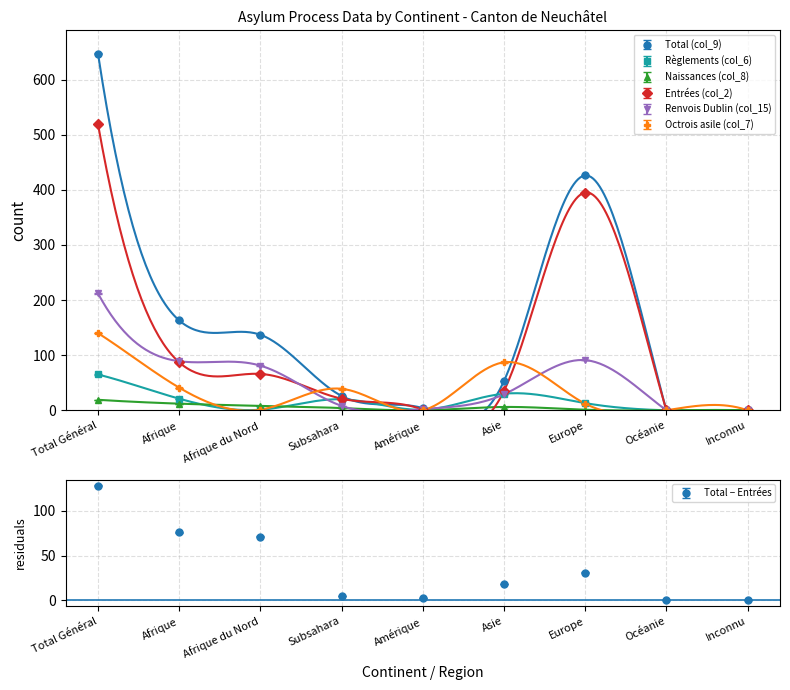

What is the value of the Octrois asile (col_7) point at the 7th from the left?

12